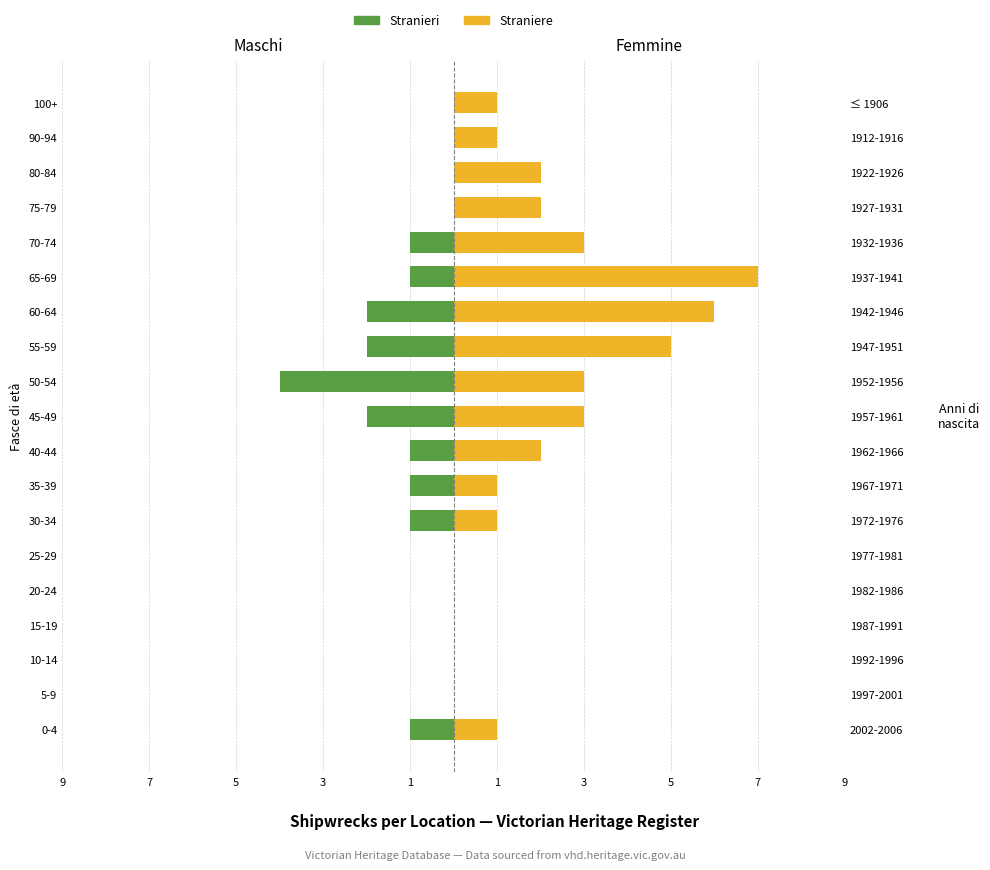

The value of Straniere at 20-24 is 0. True or false?

True